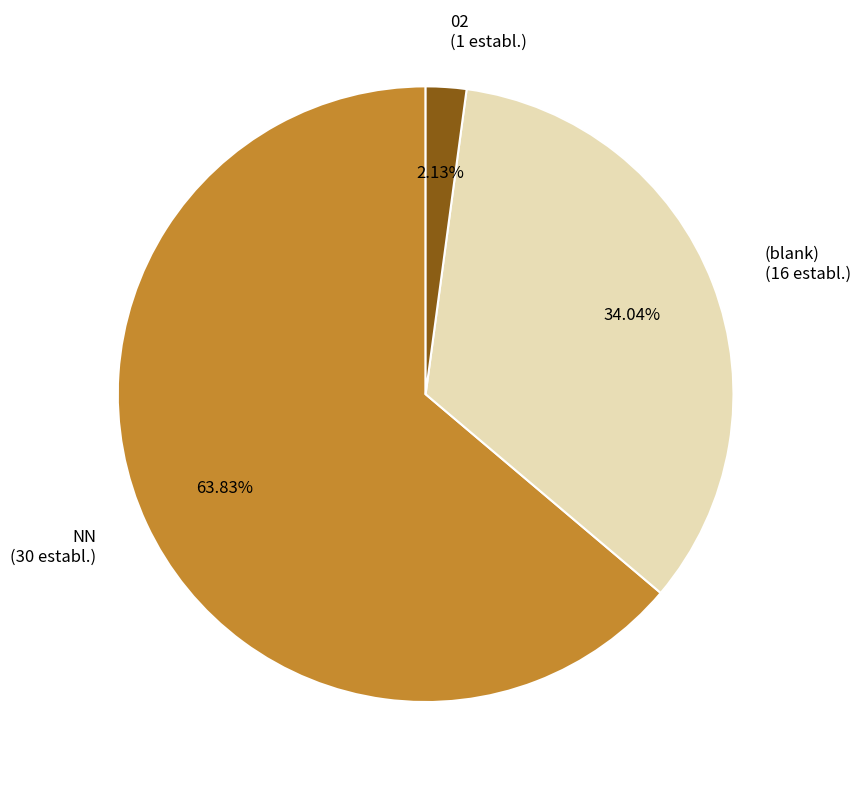

Do (blank) (16 establ.) and 02 (1 establ.) together represent more than half of the pie?

No